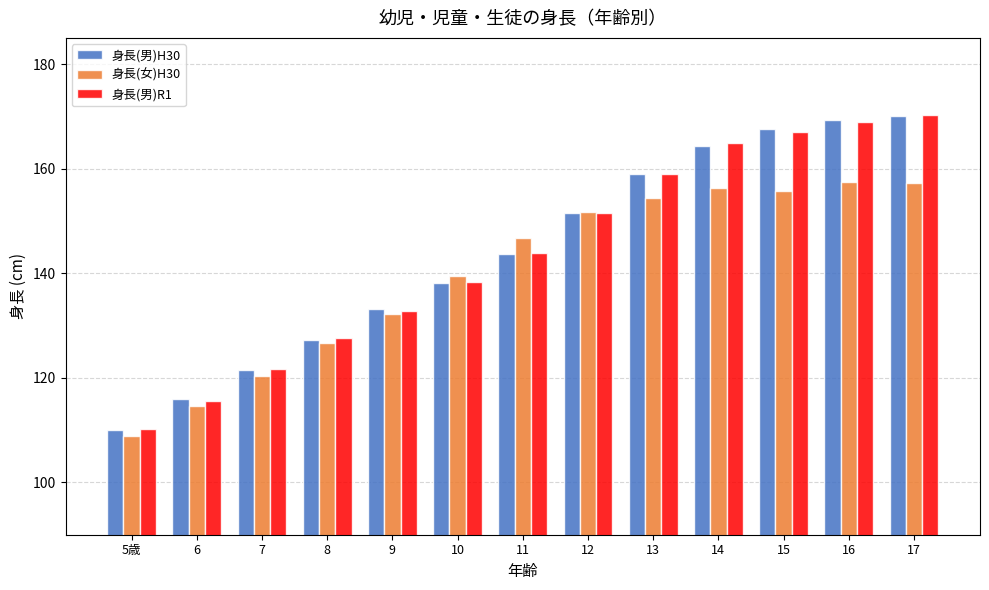

What is the difference between the highest and lowest values at 11?

3.0